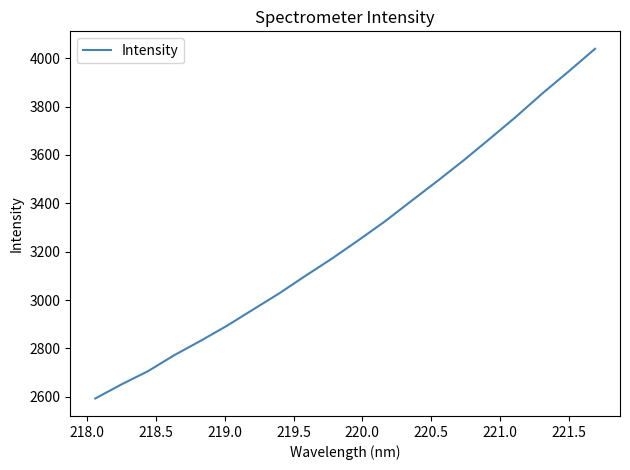

What is the difference between the maximum and minimum values?

1445.9